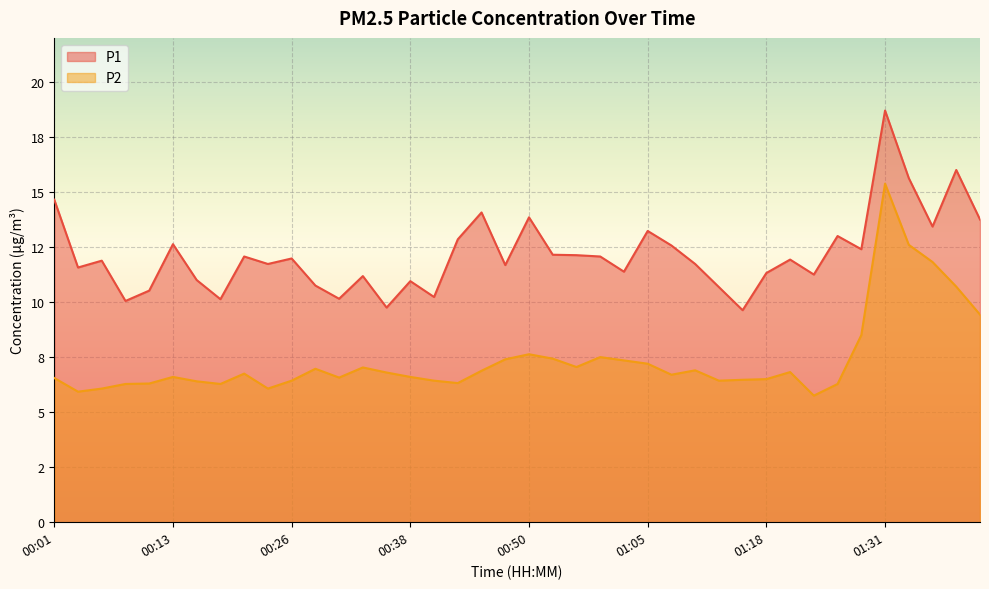

Reading right to left, list all the values displayed in this chart.

P1: 13.8	16.0	13.4	15.6	18.7	12.4	13.0	11.2	11.9	11.3	9.6	10.7	11.7	12.6	13.2	11.4	12.1	12.1	12.2	13.8	11.7	14.1	12.8	10.2	10.9	9.8	11.2	10.2	10.8	12.0	11.7	12.1	10.1	11.0	12.6	10.5	10.1	11.9	11.6	14.7
P2: 9.4	10.7	11.8	12.6	15.4	8.5	6.3	5.8	6.8	6.5	6.5	6.4	6.9	6.7	7.2	7.3	7.5	7.0	7.4	7.6	7.4	6.9	6.3	6.4	6.6	6.8	7.0	6.6	7.0	6.4	6.1	6.8	6.3	6.4	6.6	6.3	6.3	6.1	5.9	6.5